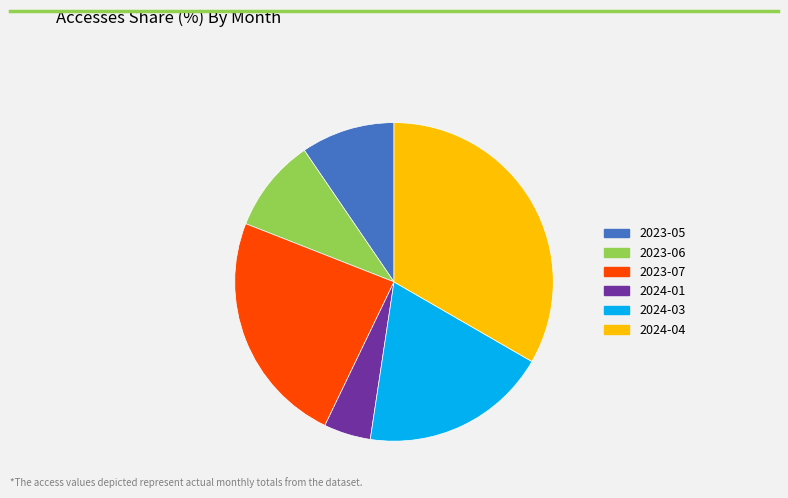

Is there any slice that represents more than half of the pie?

No